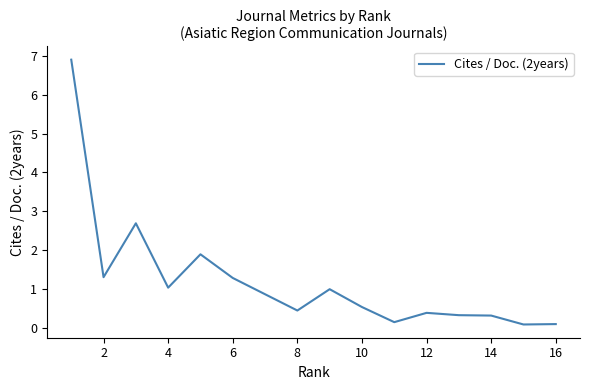

What is the greatest value displayed?

6.9